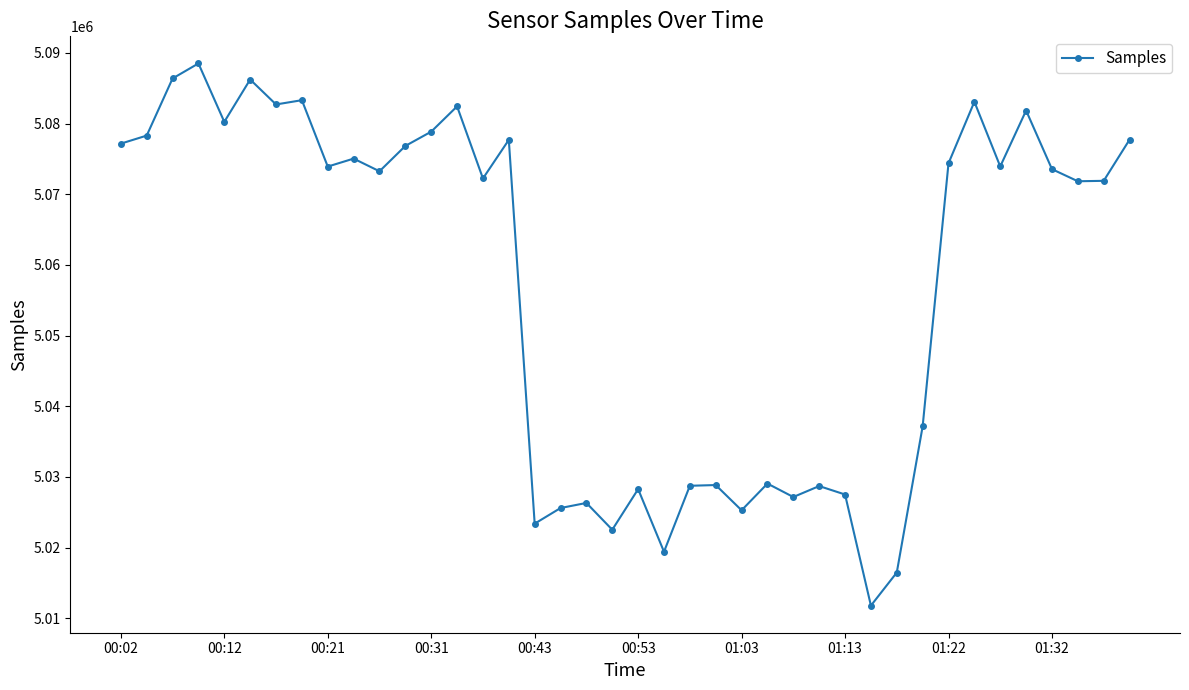

What is the average value?

5057192